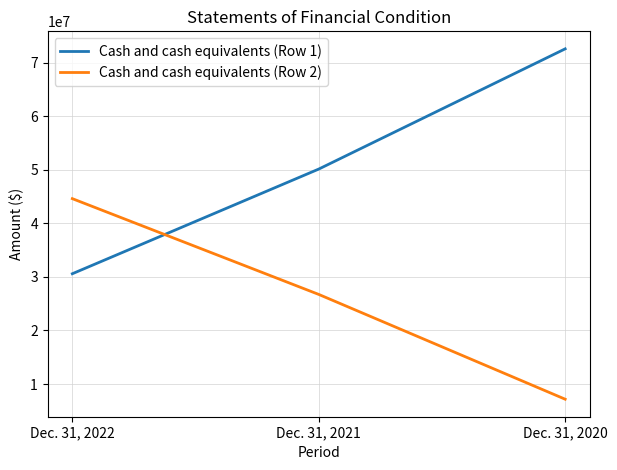

The Cash and cash equivalents (Row 1) series shows 72554979 at Dec. 31, 2020. True or false?

True